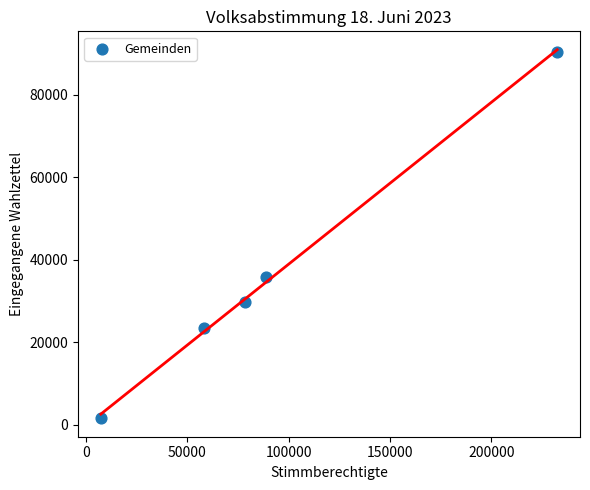

What is the average Y value?

36165